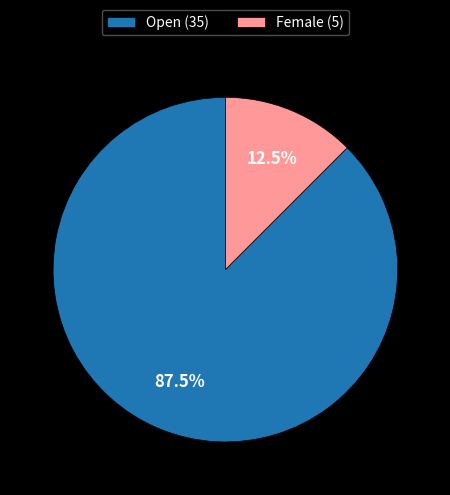

What is the total percentage of Open (35) and Female (5)?

100.0%